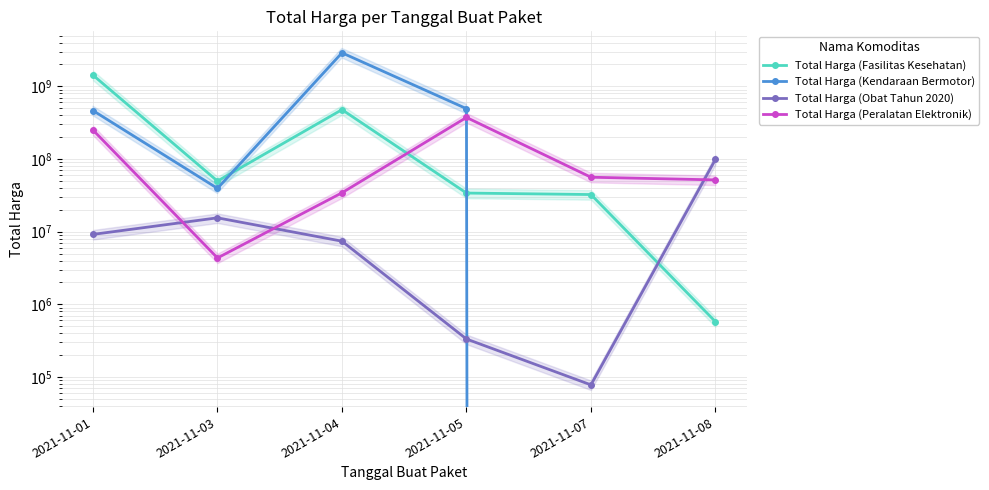

At which category does Total Harga (Fasilitas Kesehatan) reach its first local valley?

2021-11-03